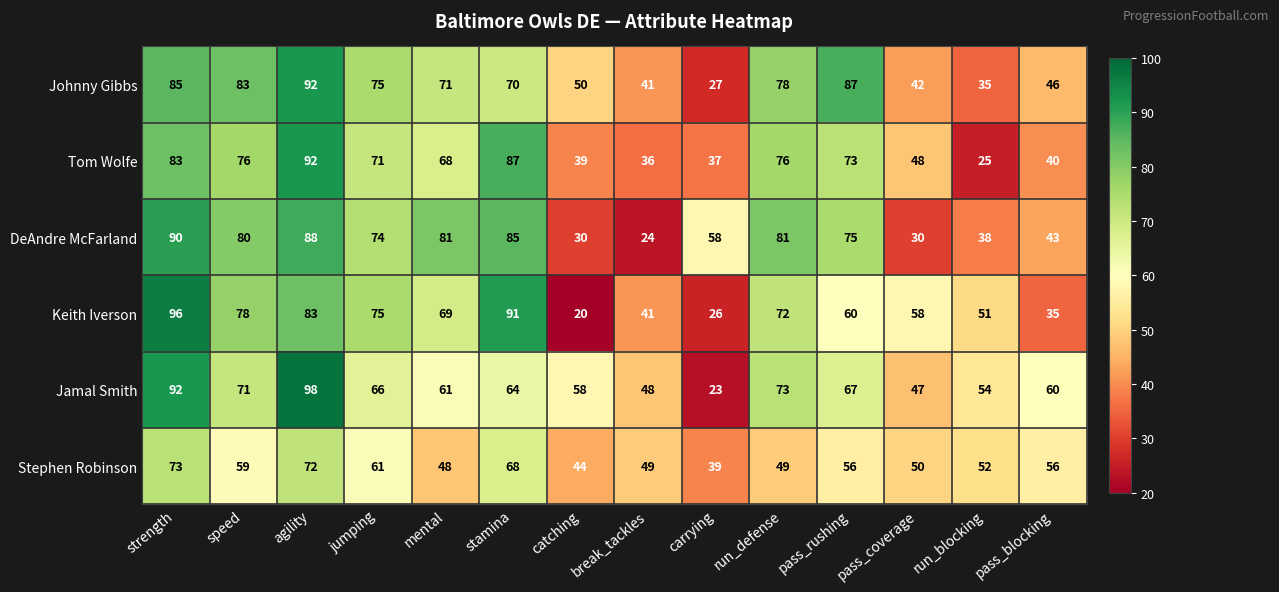

At which label does Tom Wolfe first exceed 71?

strength